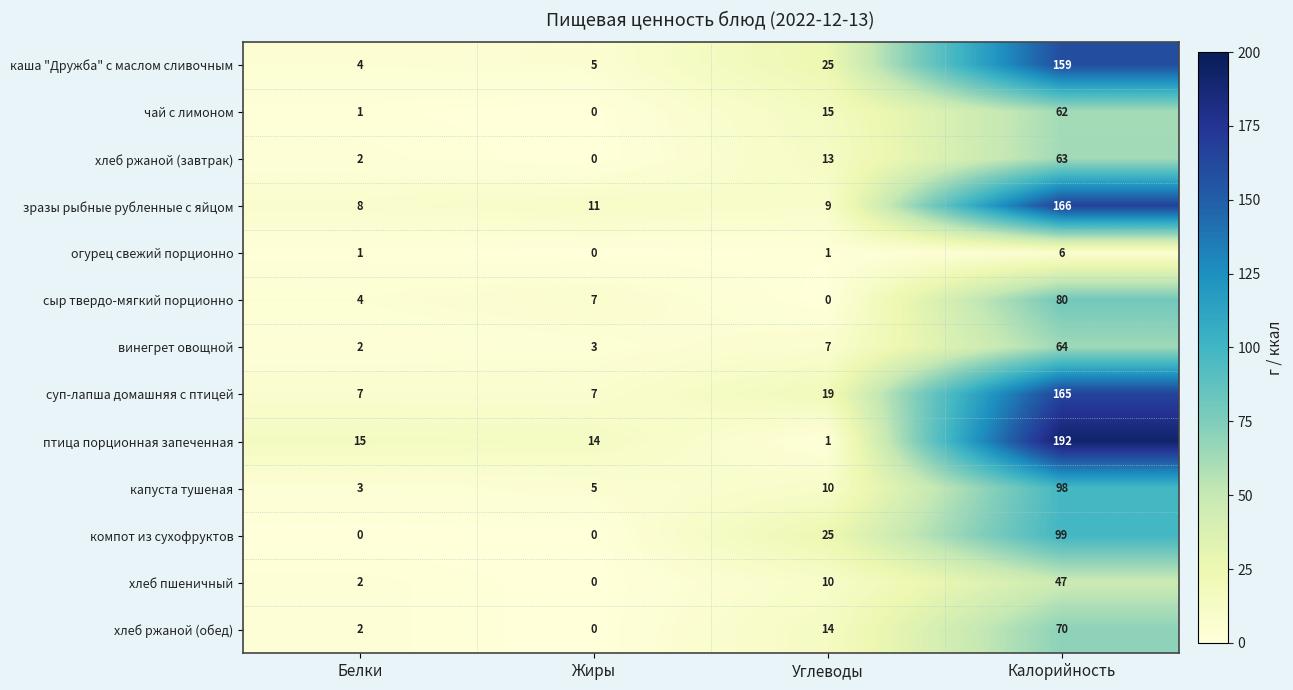

At Калорийность, list the series in order from largest to smallest.

птица порционная запеченная, зразы рыбные рубленные с яйцом, суп-лапша домашняя с птицей, каша "Дружба" с маслом сливочным, компот из сухофруктов, капуста тушеная, сыр твердо-мягкий порционно, хлеб ржаной (обед), винегрет овощной, хлеб ржаной (завтрак), чай с лимоном, хлеб пшеничный, огурец свежий порционно